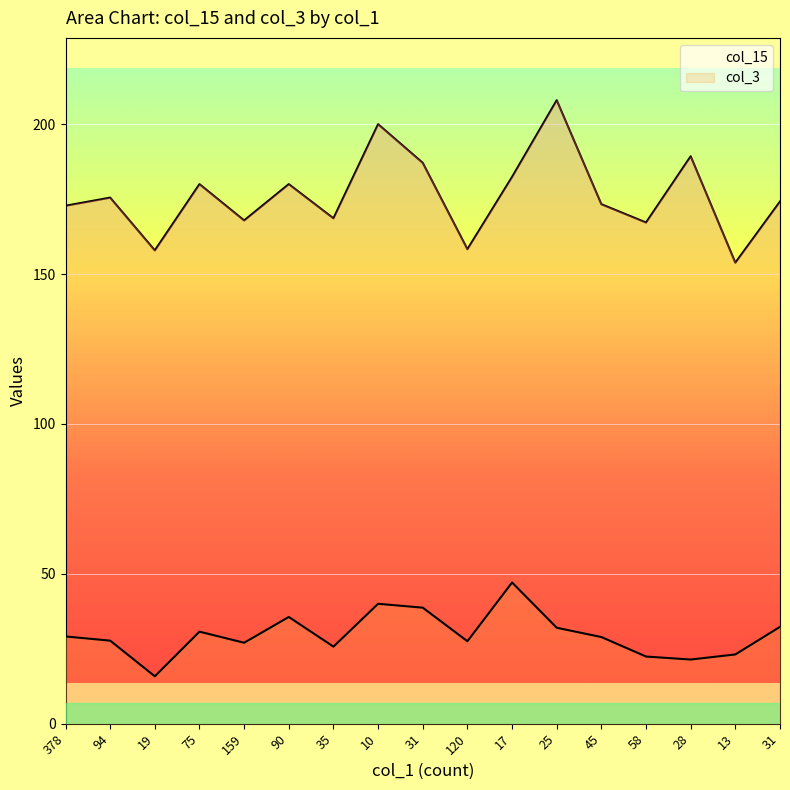

True or false: col_3 has more than 0 interior local peaks.

True